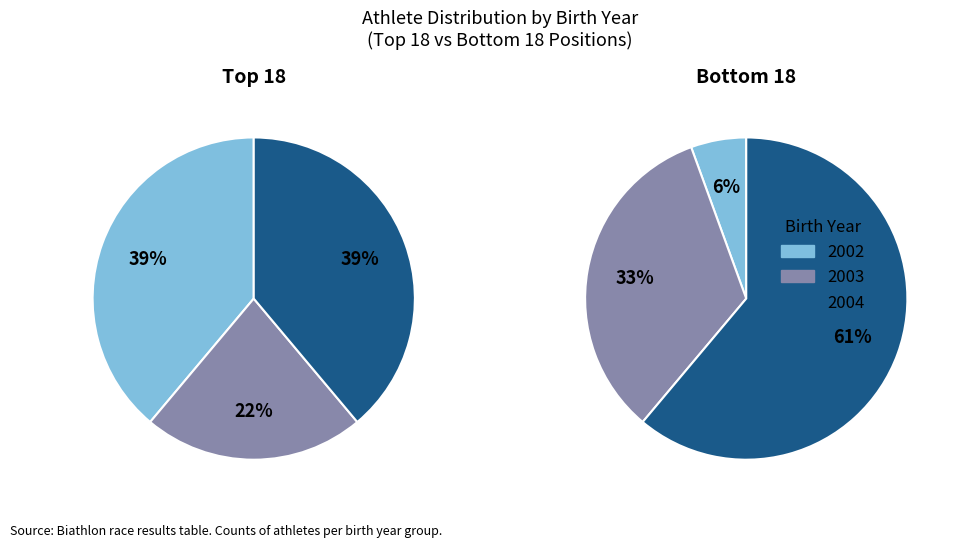

How many slices are in this pie chart?

3